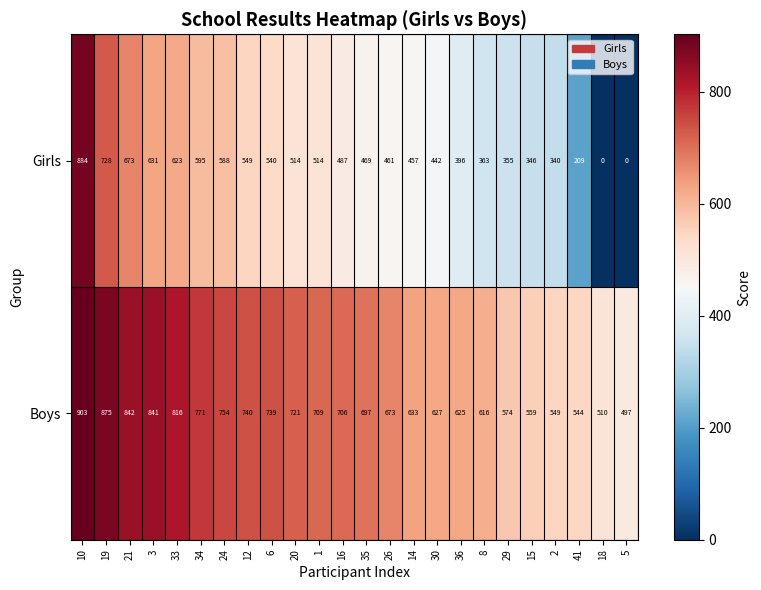

At 35, list the series in order from smallest to largest.

Girls, Boys